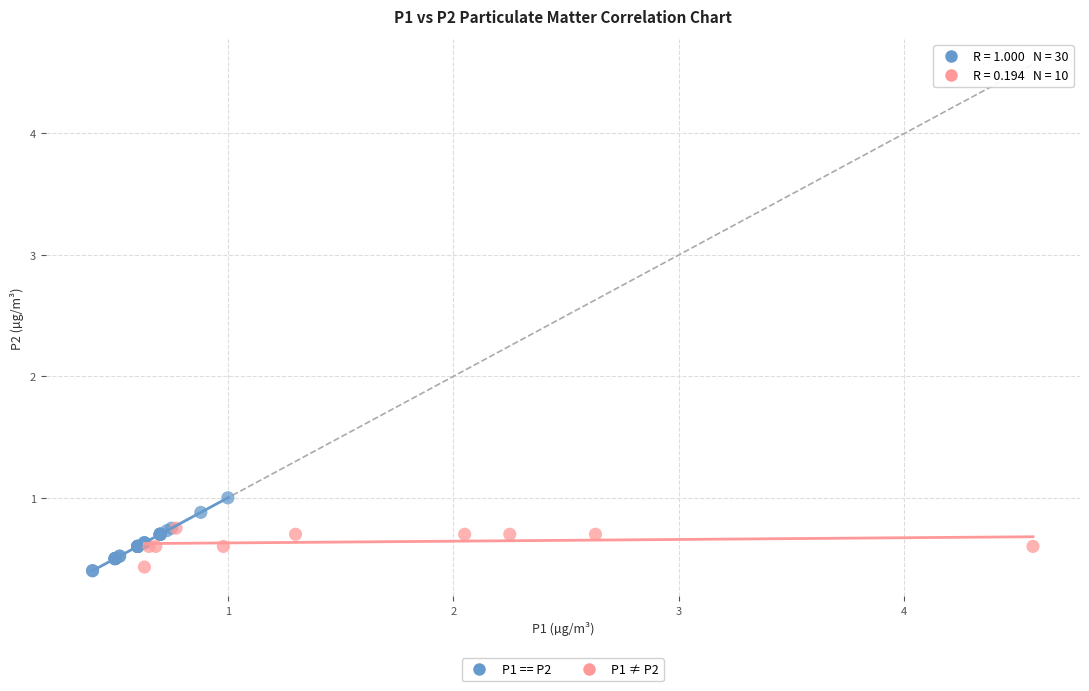

Which series contains the highest Y value?

P1 == P2